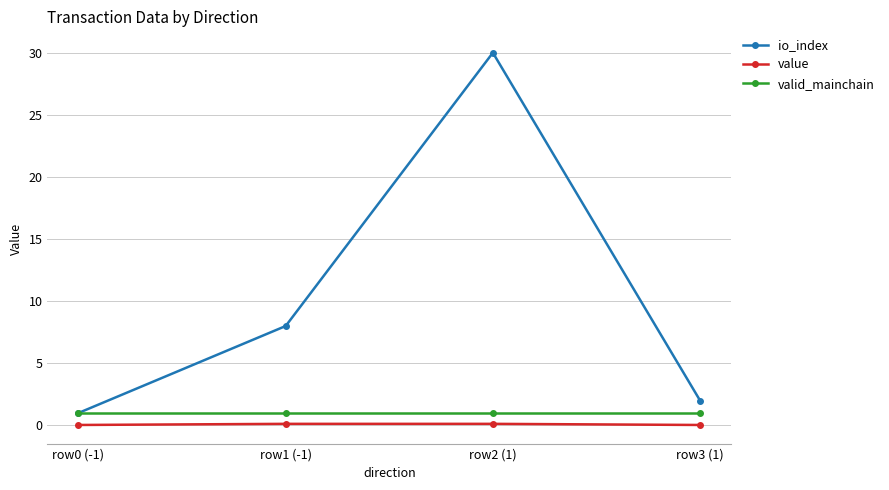

What is the sum of the valid_mainchain values at row0 (-1) and row3 (1)?

2.0